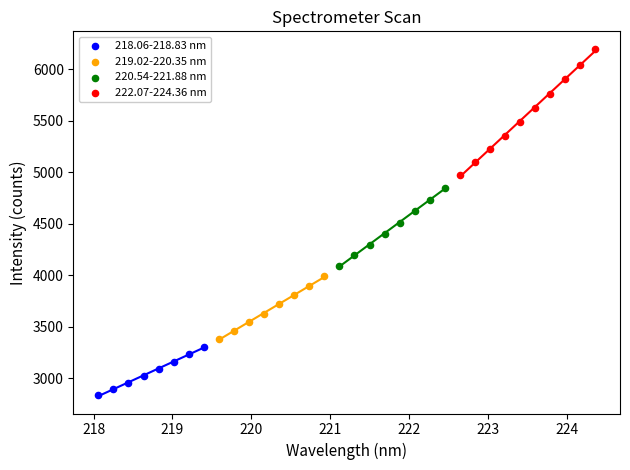

Which series contains the highest Y value?

222.07-224.36 nm